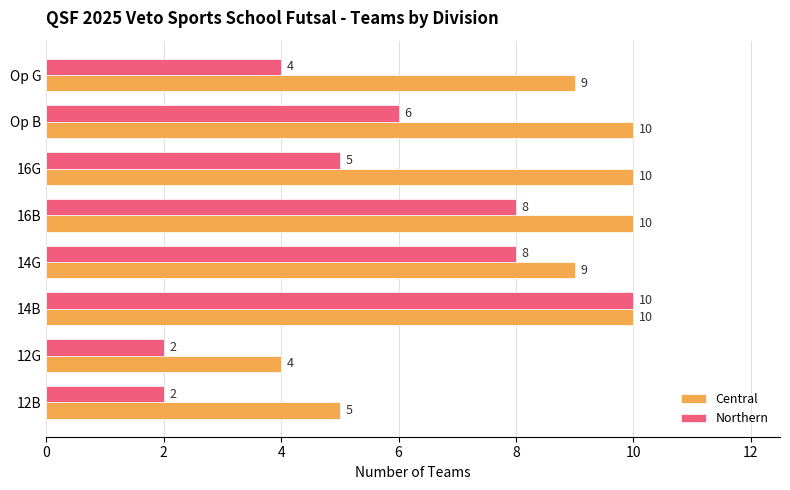

Rank the series at Op B from highest to lowest value.

Central, Northern